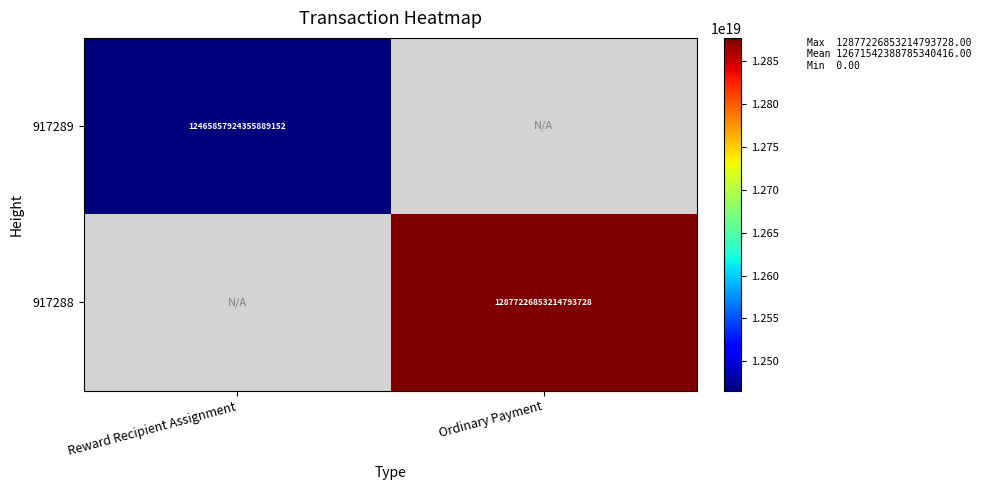

The 917289 series shows 8622664774258994176 at Reward Recipient Assignment. True or false?

False